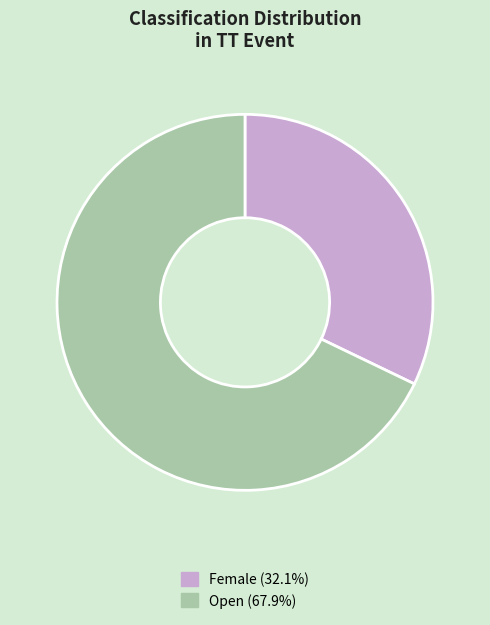

What is the largest slice in the pie chart?

Open